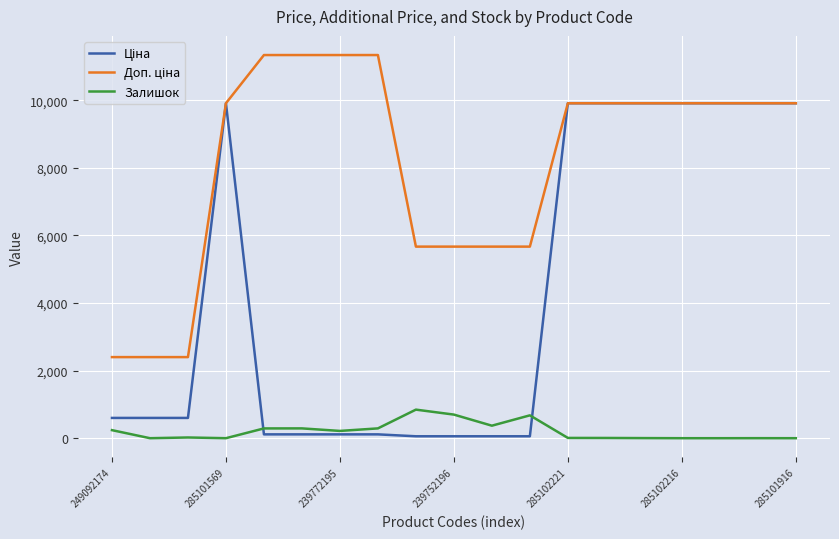

What is the maximum value for Залишок?

845.0